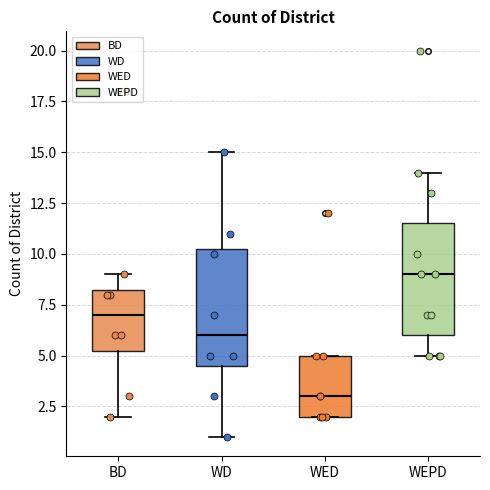

Reading left to right, read every box against the y-axis: the position of its median line, the range the box covers, and the ends of its whiskers. The values are not printed on the chart, so give them approximately, as read against the axis.

BD: median 7.0, box 5.5 to 8.5, whiskers 2.0 to 9.0
WD: median 6.0, box 4.5 to 10.5, whiskers 1.0 to 15.0
WED: median 3.0, box 2.0 to 5.0, whiskers 2.0 to 5.0
WEPD: median 9.0, box 6.0 to 11.5, whiskers 5.0 to 14.0